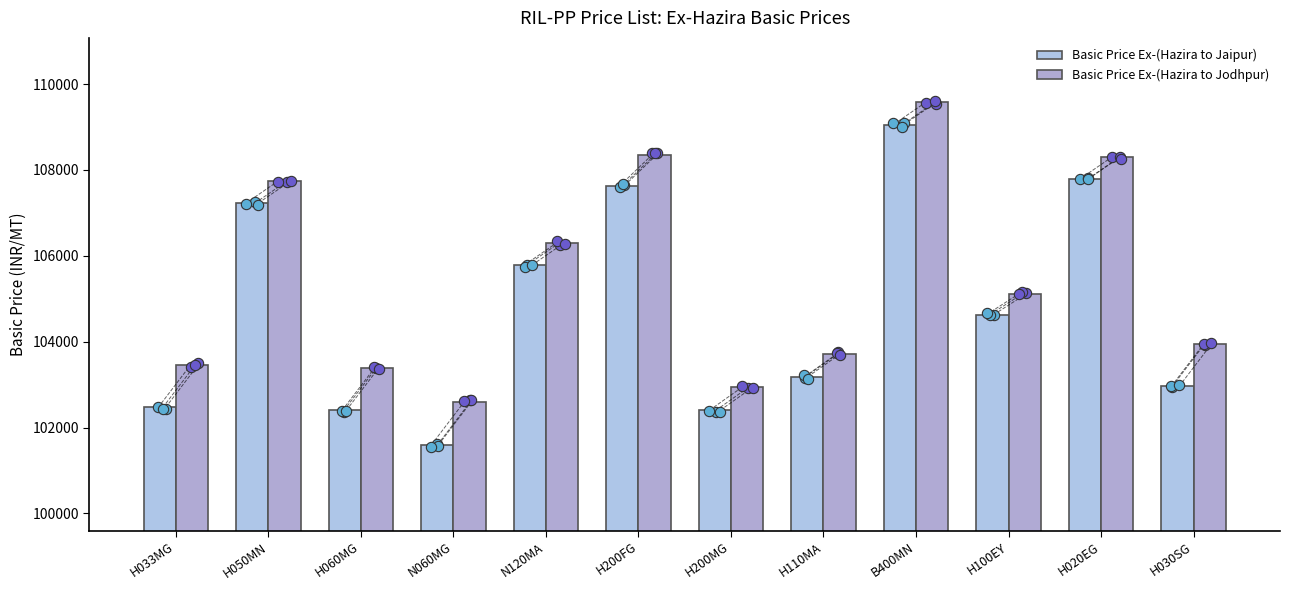

What are all the series names shown in the legend?

Basic Price Ex-(Hazira to Jaipur), Basic Price Ex-(Hazira to Jodhpur)